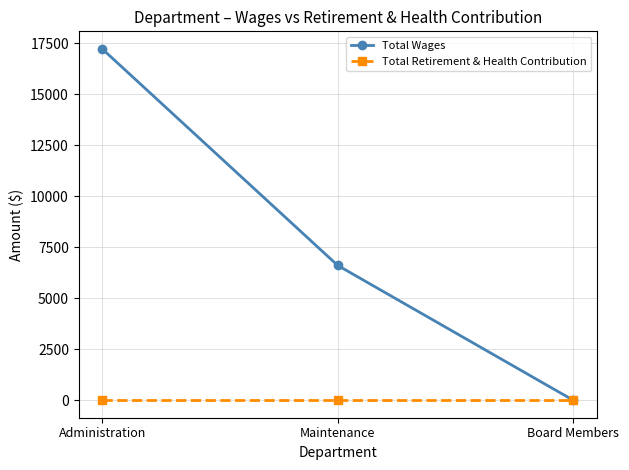

Is it true that Total Retirement & Health Contribution equals 0 at Board Members?

True